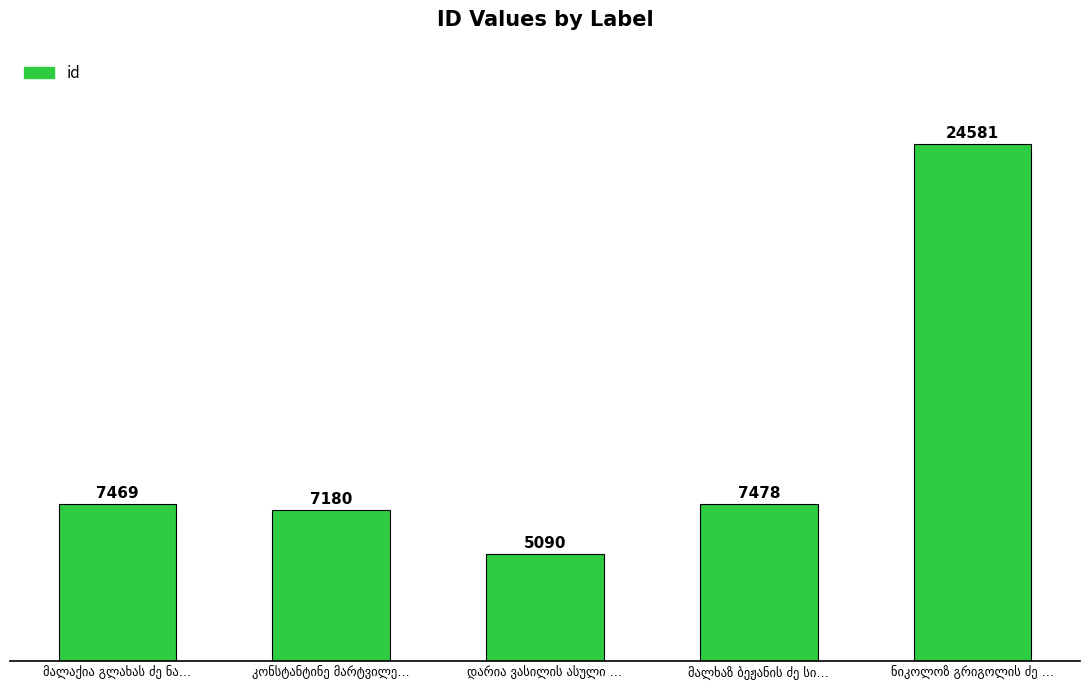

What is the smallest value displayed?

5090